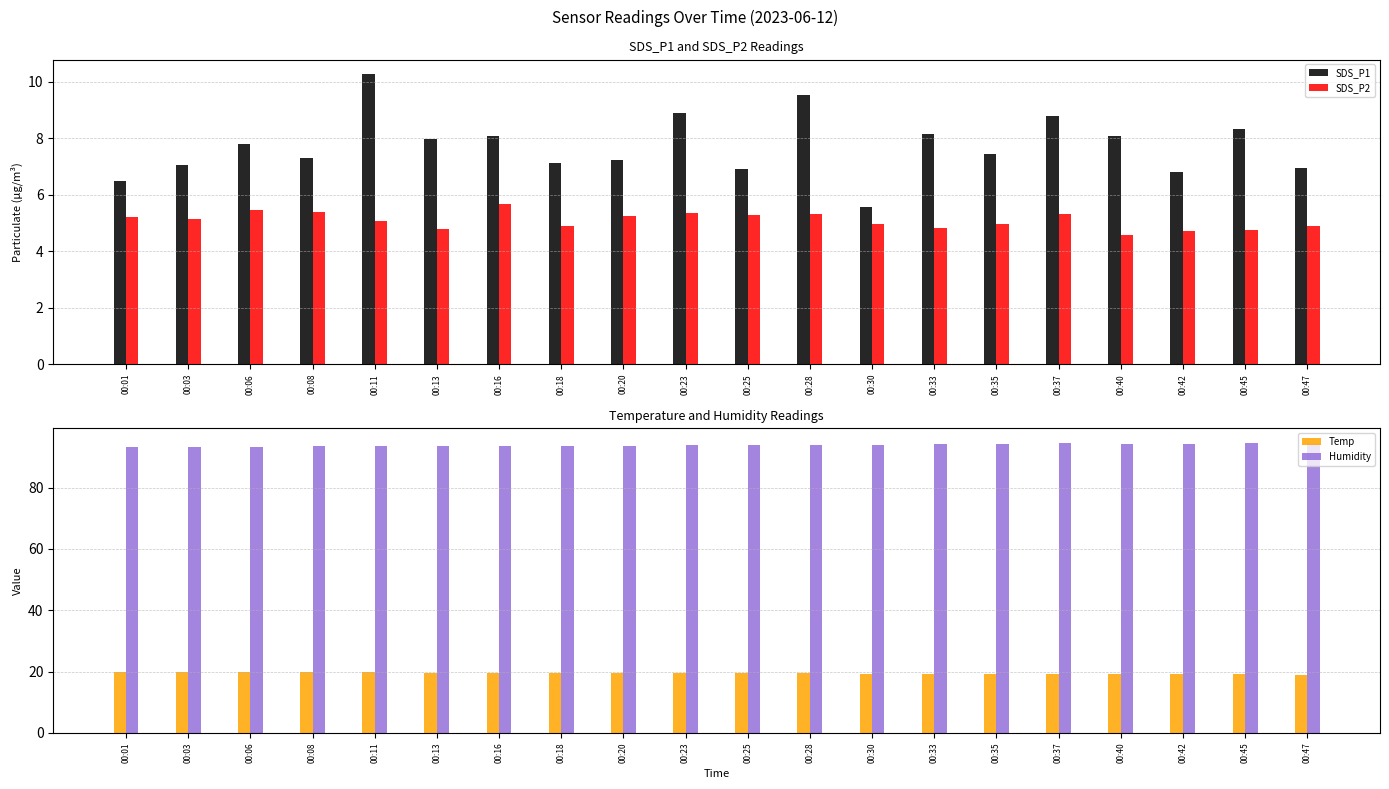

List the labels in order of SDS_P2 value, smallest first.

00:40, 00:42, 00:45, 00:13, 00:33, 00:47, 00:18, 00:30, 00:35, 00:11, 00:03, 00:01, 00:20, 00:25, 00:28, 00:37, 00:23, 00:08, 00:06, 00:16